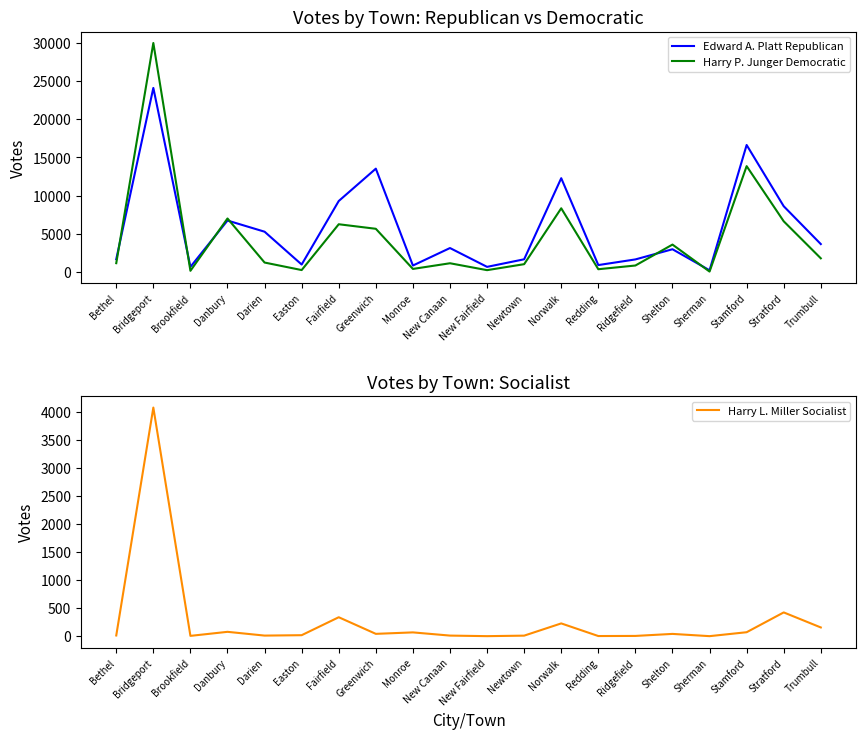

How many values in Harry L. Miller Socialist are above zero?

18